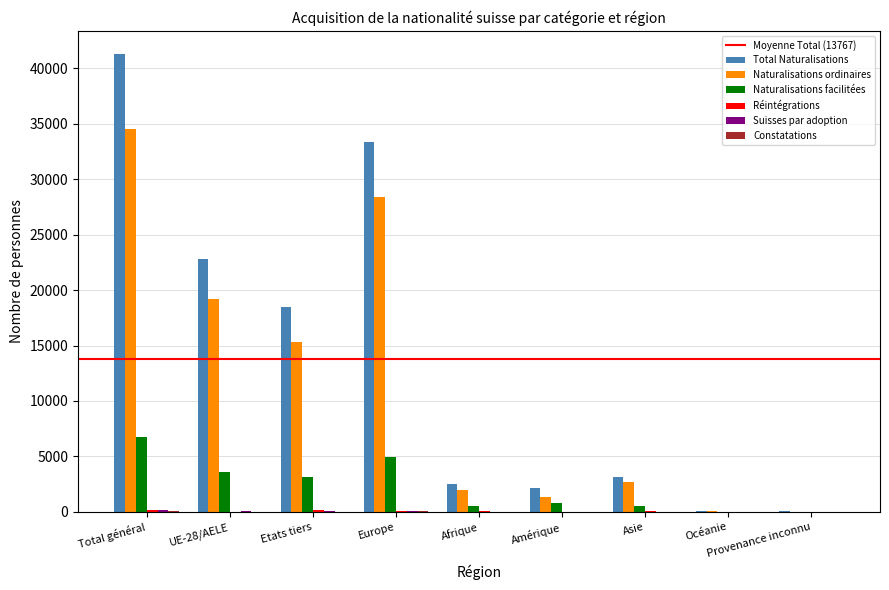

What is the highest value of the Naturalisations facilitées series?

6746